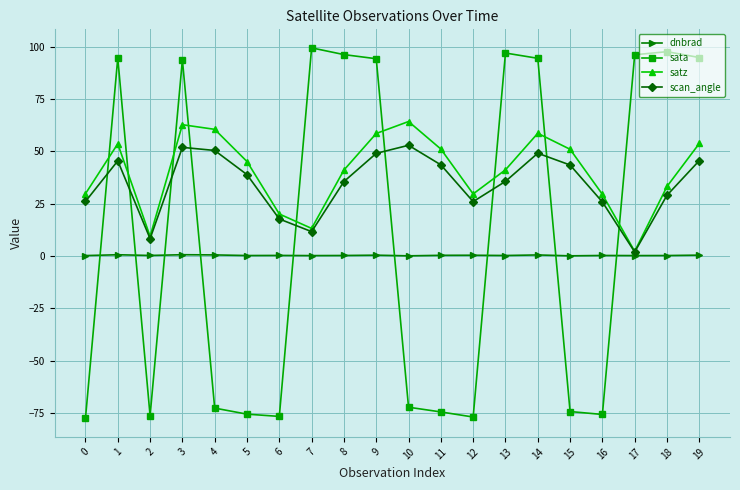

Which series ends up on top after the final intersection of sata and dnbrad?

sata